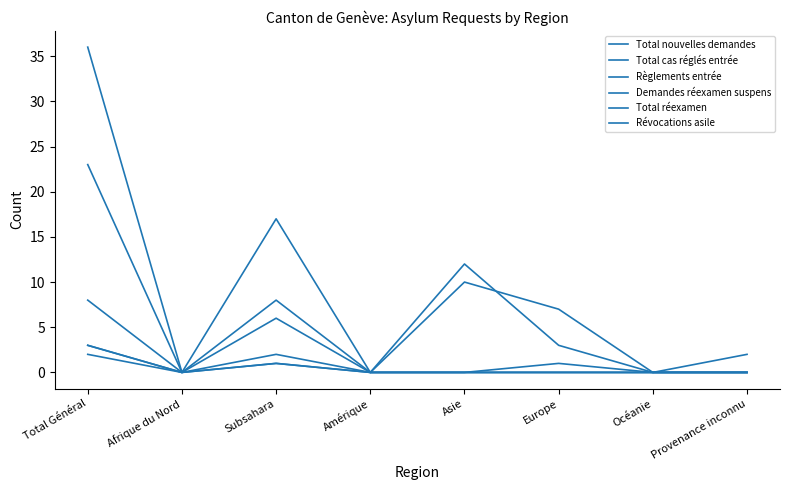

True or false: Règlements entrée and Total cas réglés entrée intersect in this chart.

False